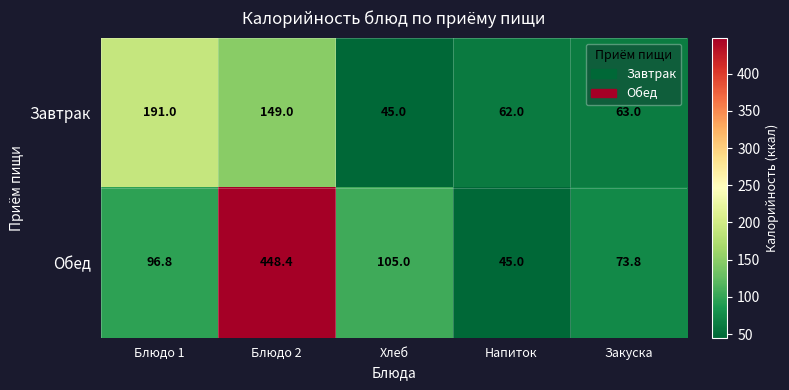

What is the sum of all Завтрак values?

510.0